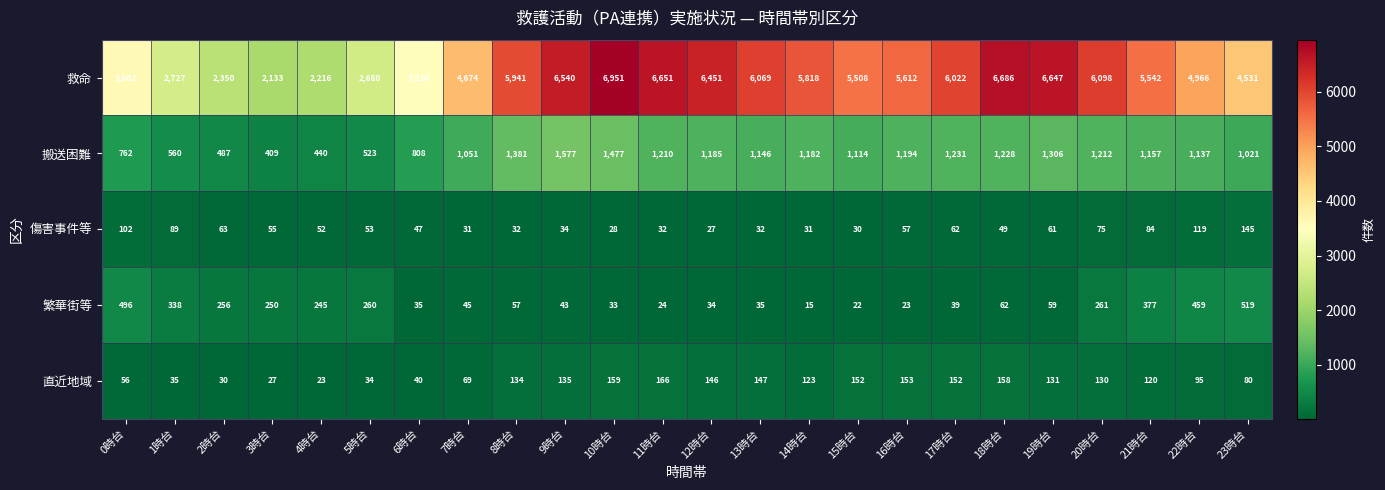

The 救命 series shows 6098 at 20時台. True or false?

True